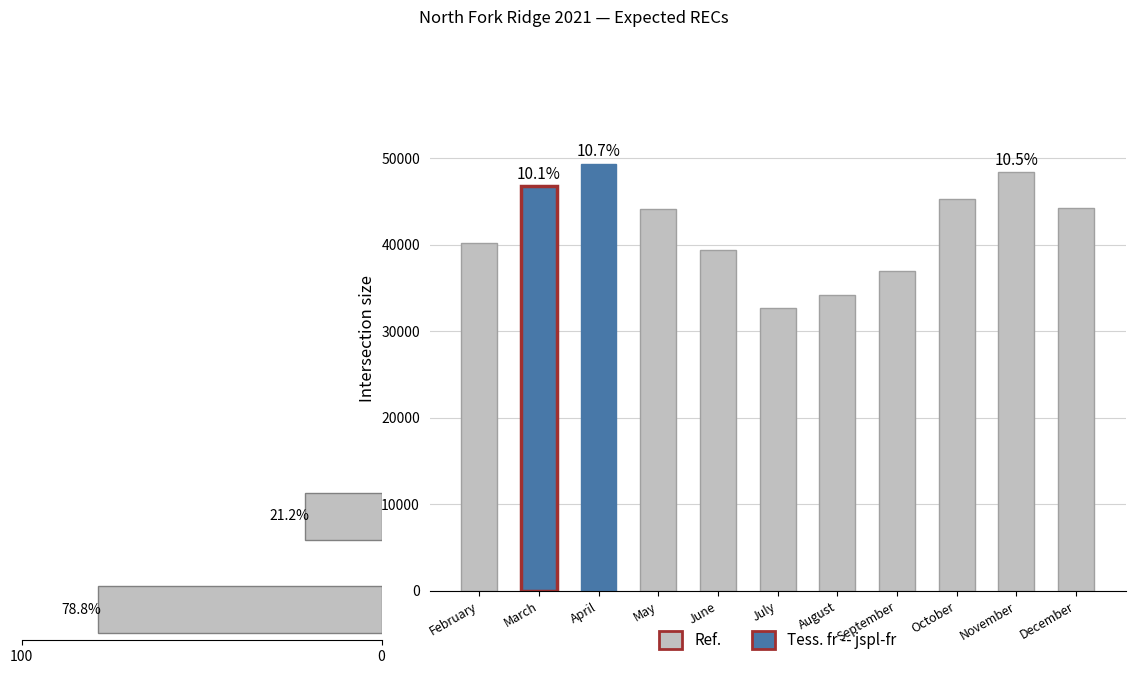

Where is the data nearest to the value 24682?

July